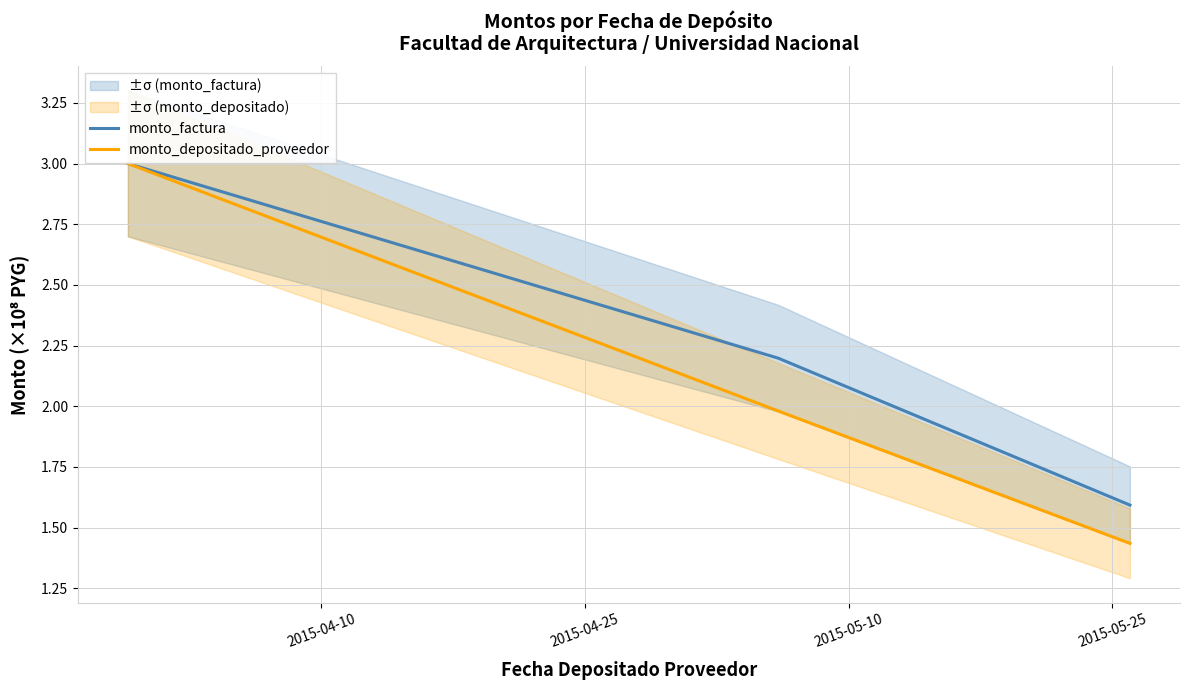

What is the difference between the second highest and minimum values in the monto_depositado_proveedor series?

0.5